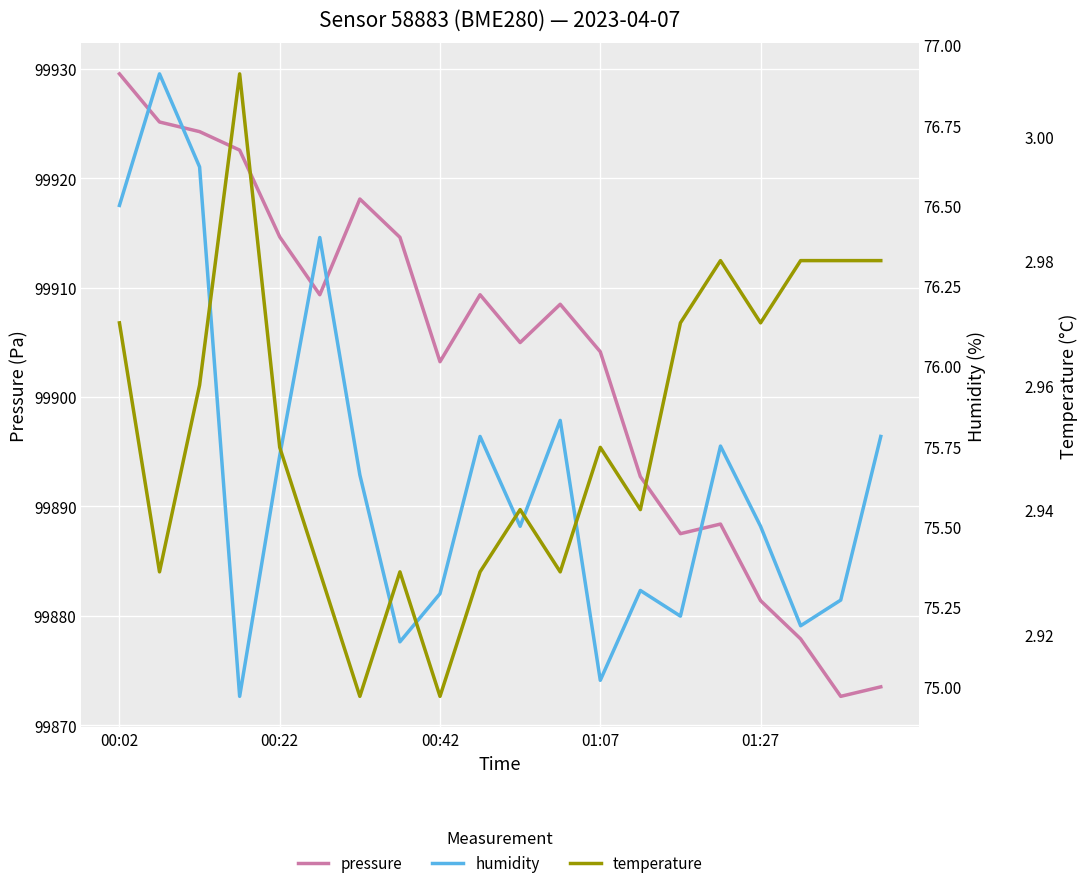

Which has a higher value, 11 or 10?

11